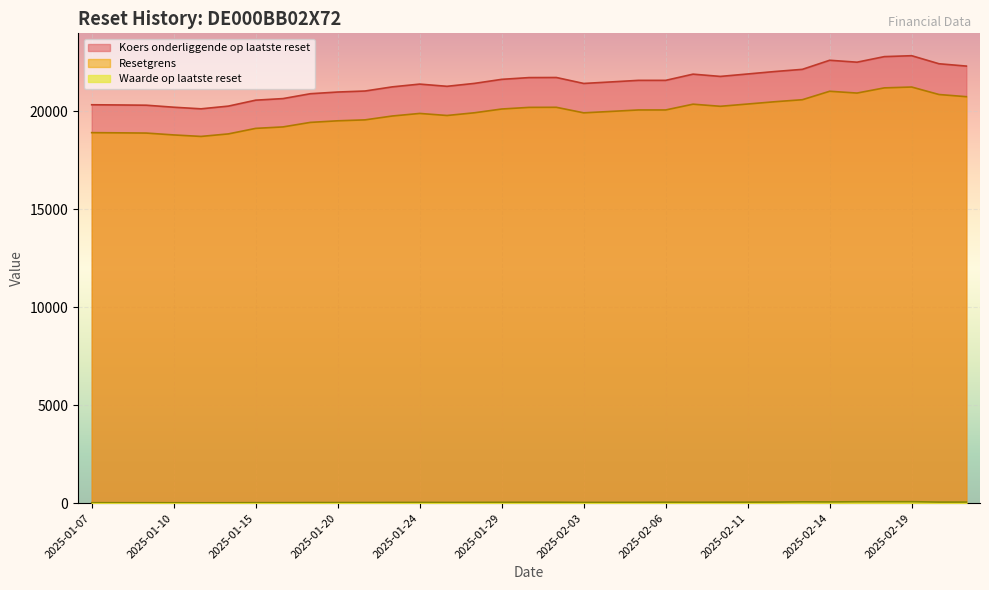

List the series in order of their peak value, highest first.

Koers onderliggende op laatste reset, Resetgrens, Waarde op laatste reset